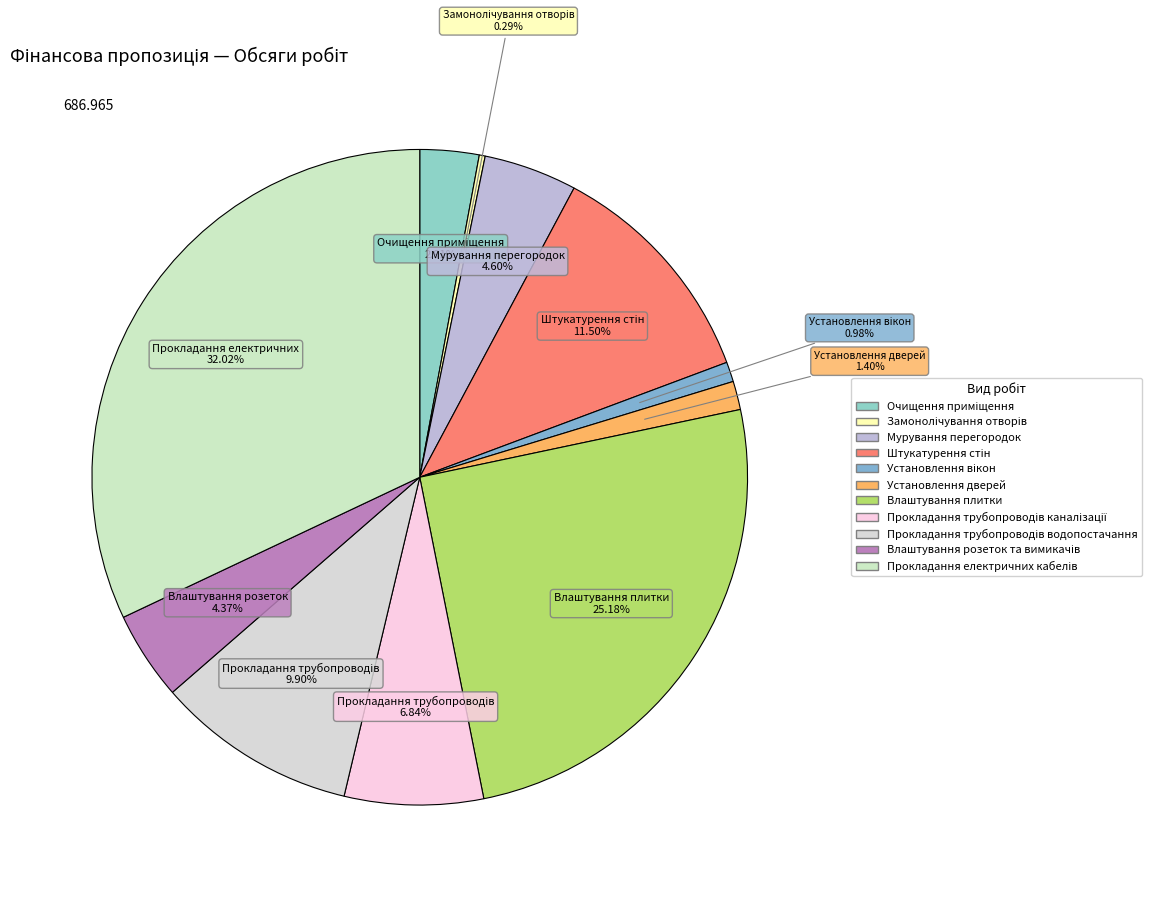

How many slices are in this pie chart?

11